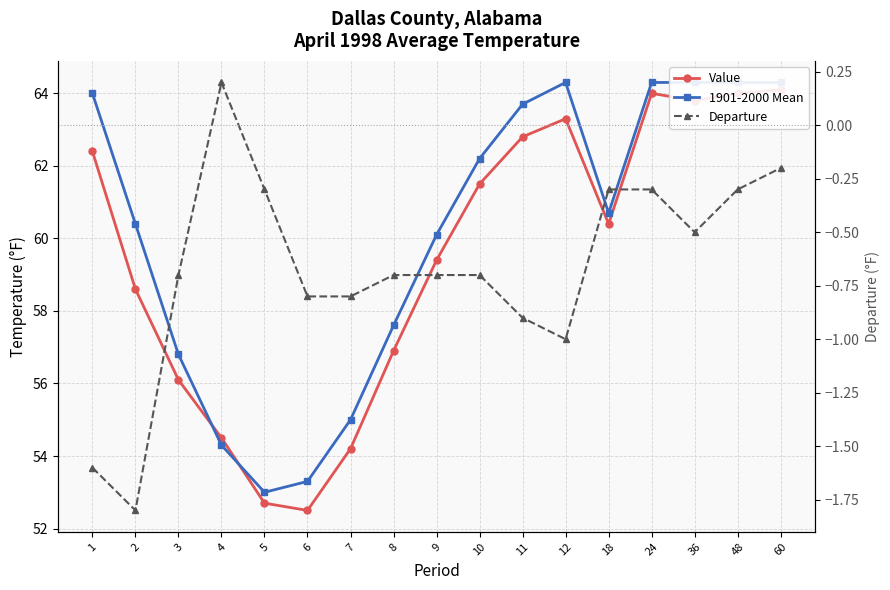

Is this an area chart (filled region under the line)?

No